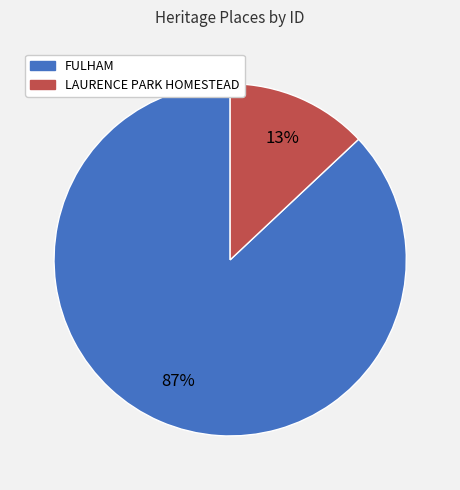

Is it true that FULHAM is 87% of the pie?

True